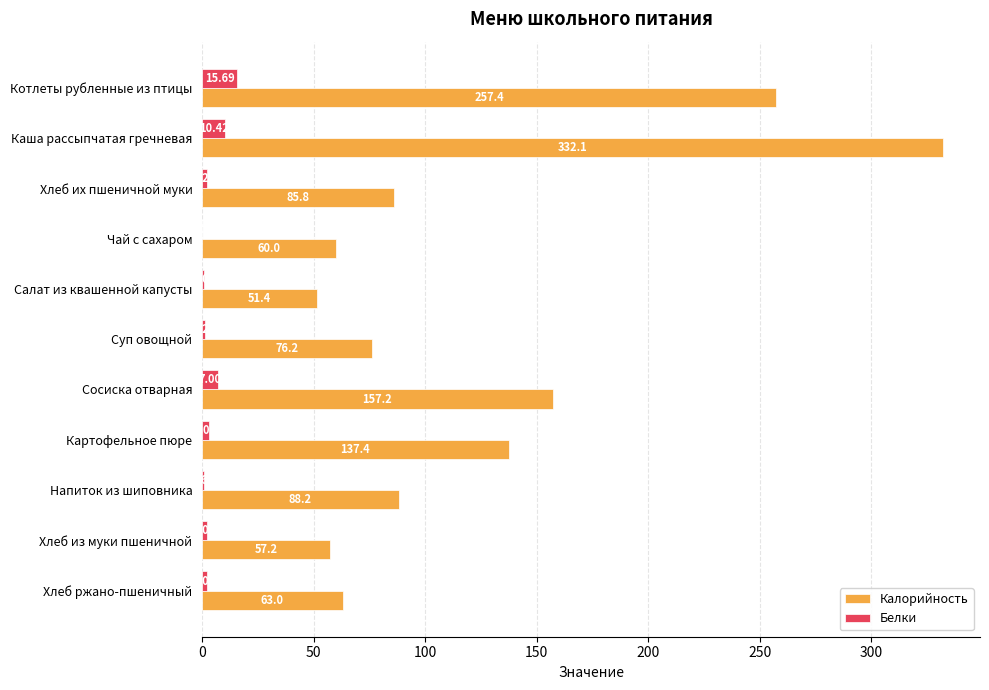

What is the sum of all Калорийность values?

1365.9